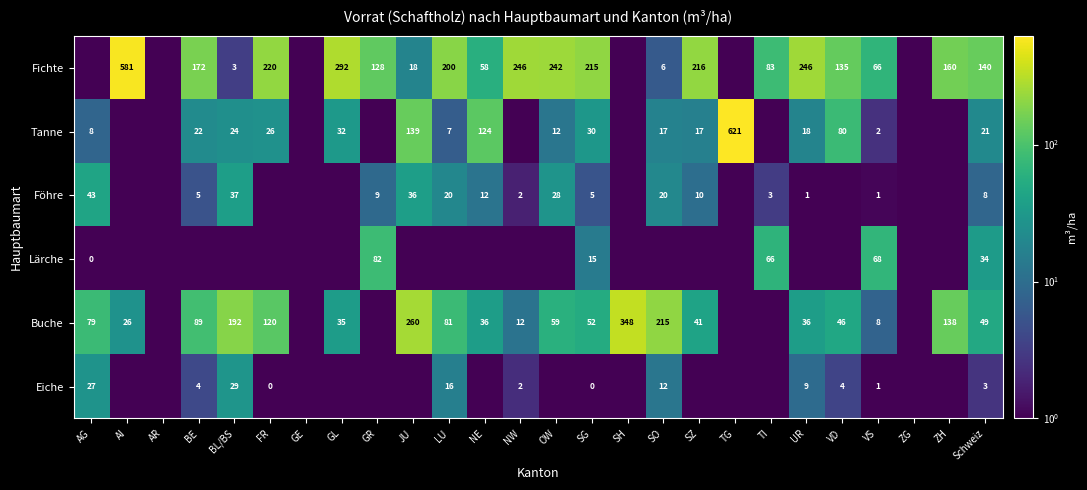

Is the value of Tanne at SO greater than the value of Fichte at LU?

No